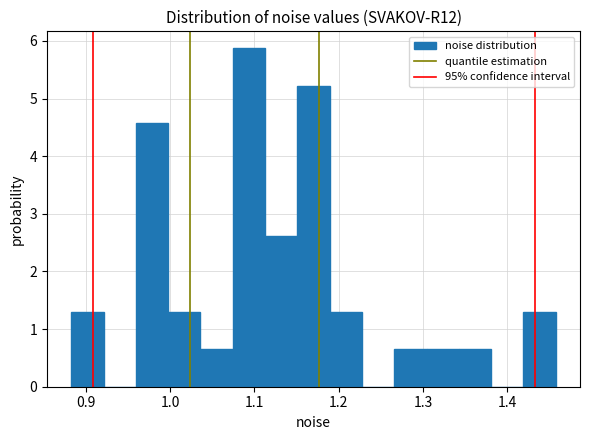

Around what value on the x-axis is the tallest bar? Give the approximate position of its centre, as read against the axis.

1.09